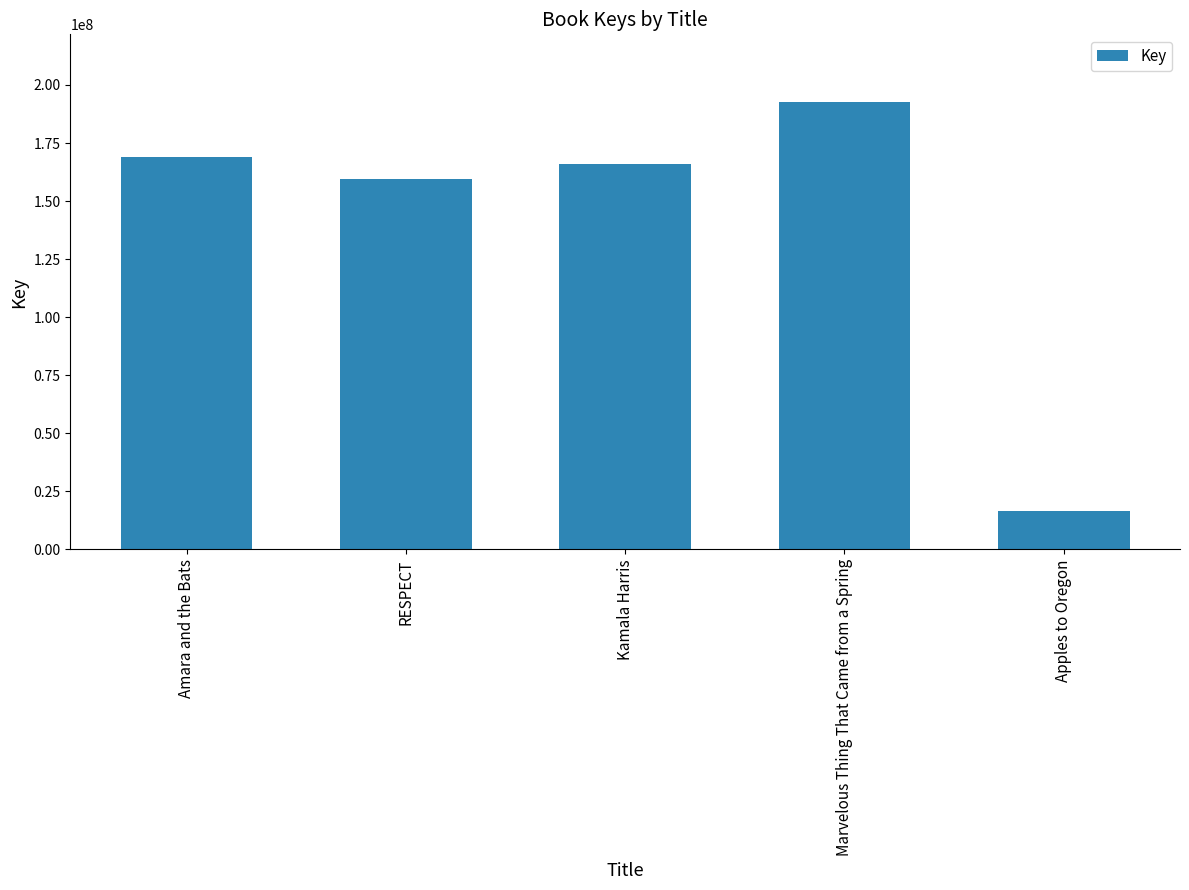

List the labels in order of value, smallest first.

Apples to Oregon, RESPECT, Kamala Harris, Amara and the Bats, Marvelous Thing That Came from a Spring